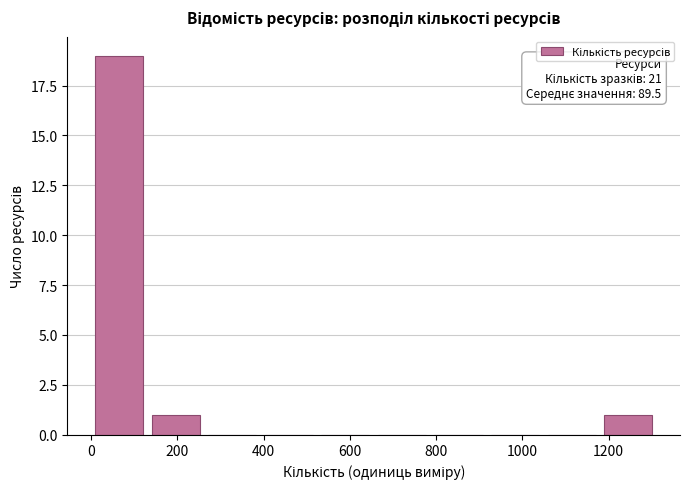

Over which range of the x-axis is the bar tallest?

0 to 140